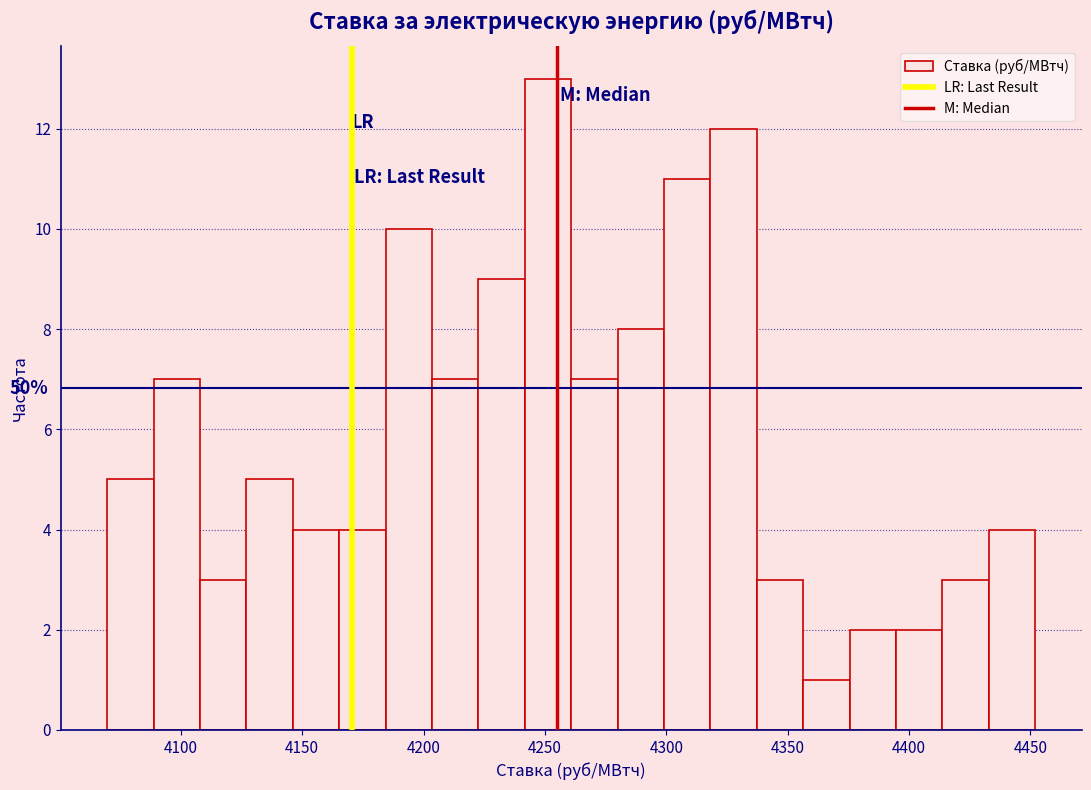

Read against the x-axis, roughly where is the centre of the tallest bar?

4250